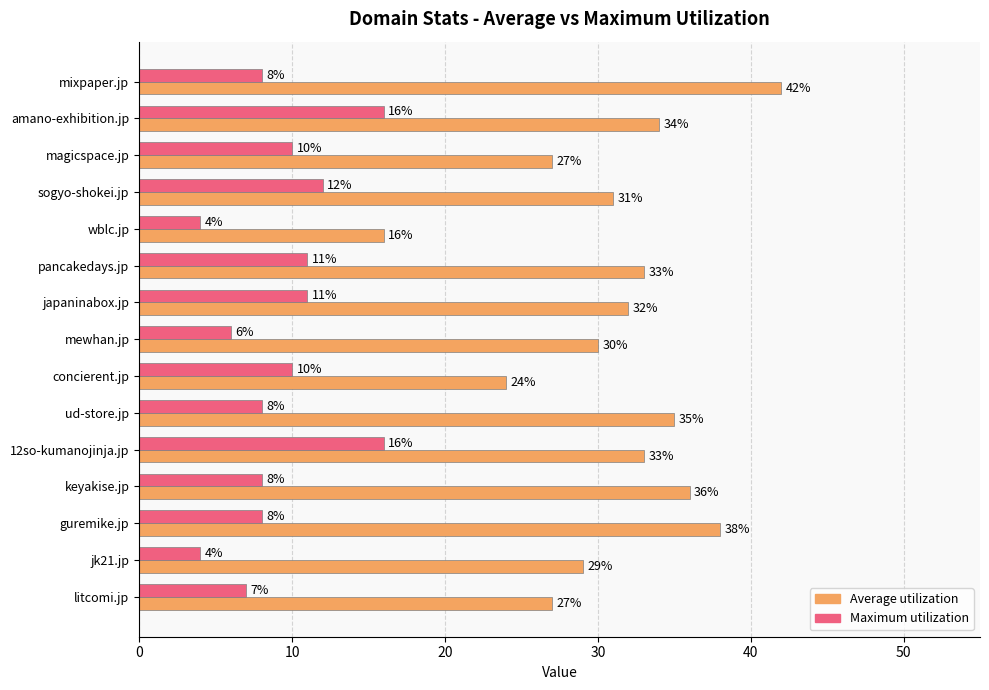

How many values in the Average utilization series are below 32?

7